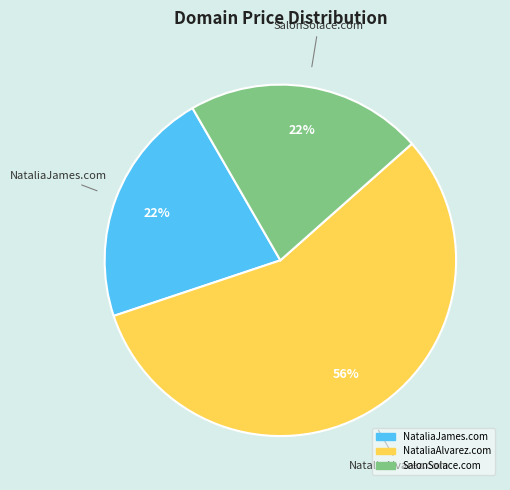

Combined, do SalonSolace.com and NataliaAlvarez.com account for over 50%?

Yes